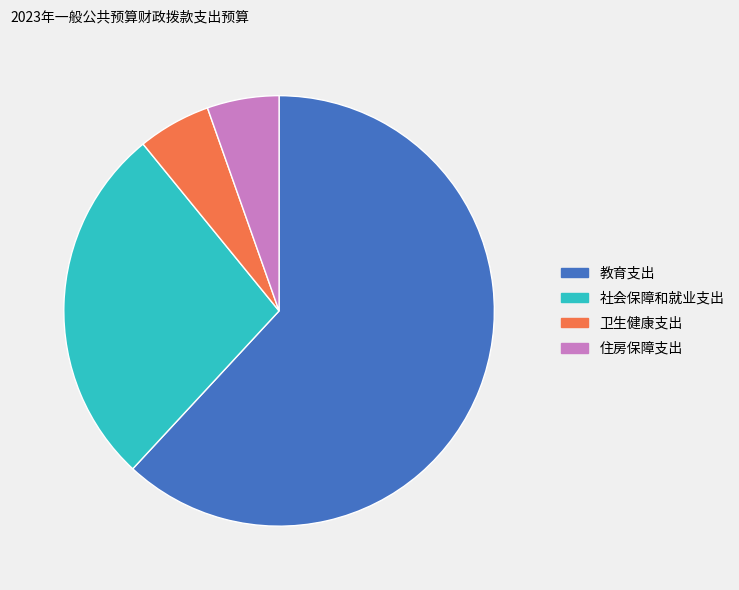

What is the largest slice in the pie chart?

教育支出